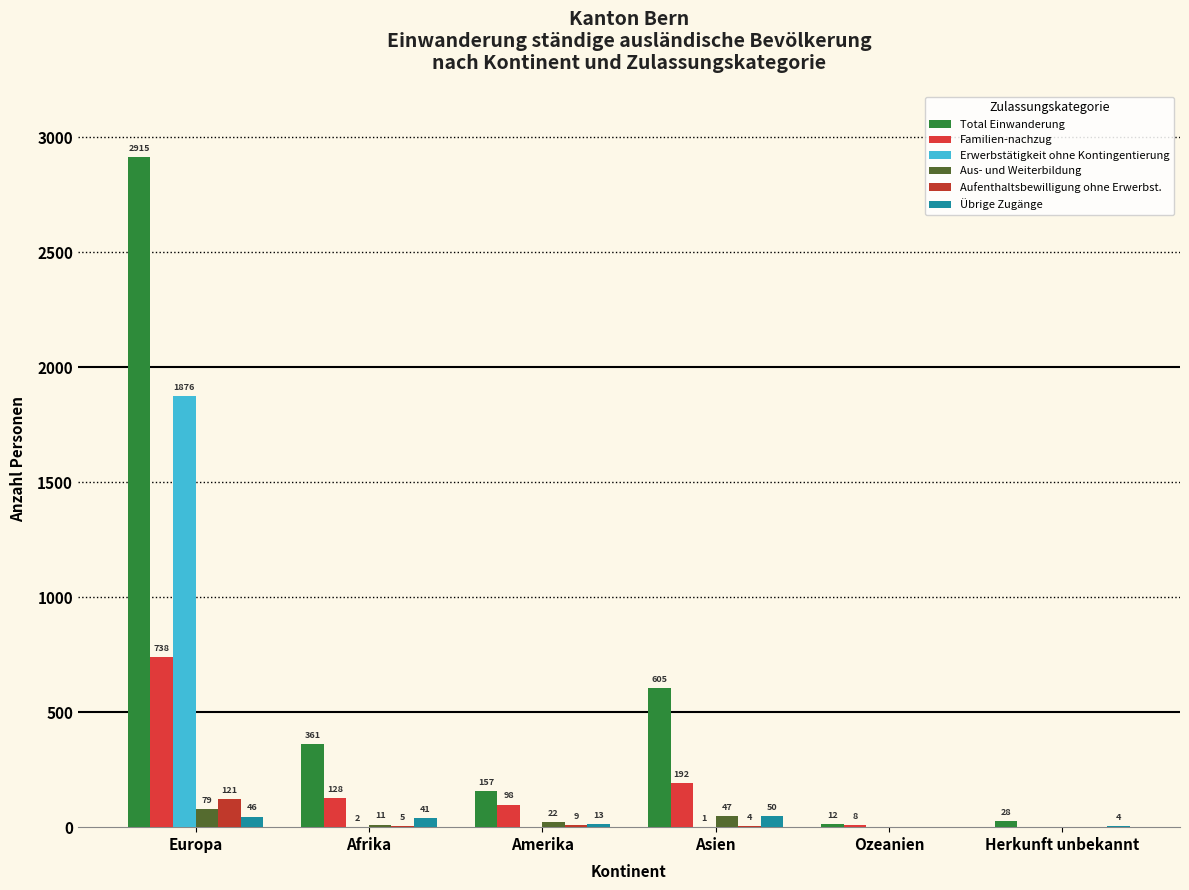

What is the sum of all Aus- und Weiterbildung values?

159